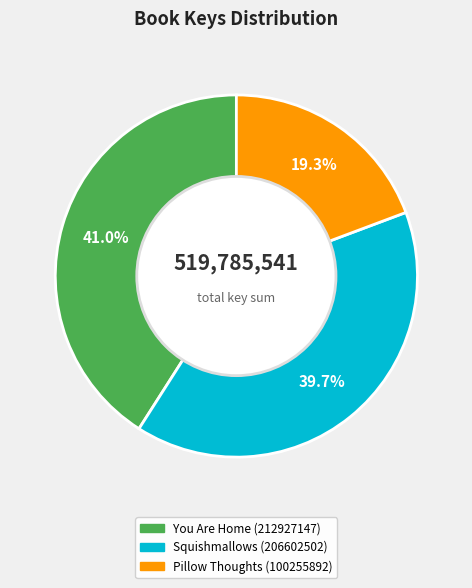

Do You Are Home (212927147) and Pillow Thoughts (100255892) together represent more than half of the pie?

Yes